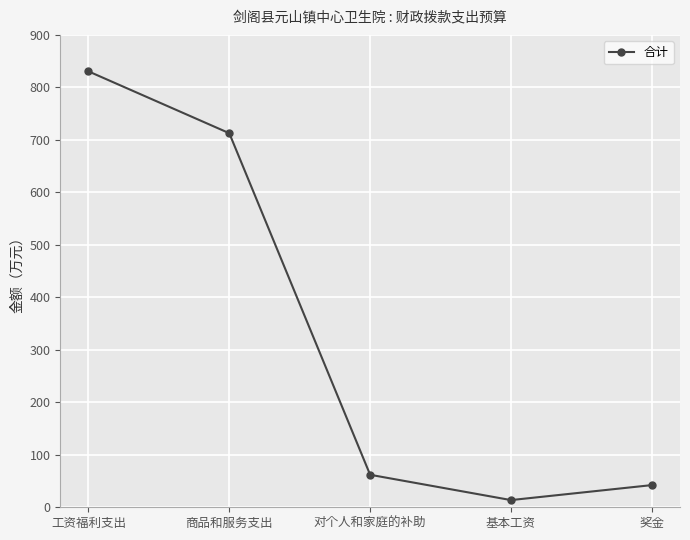

List the labels in order of value, smallest first.

基本工资, 奖金, 对个人和家庭的补助, 商品和服务支出, 工资福利支出